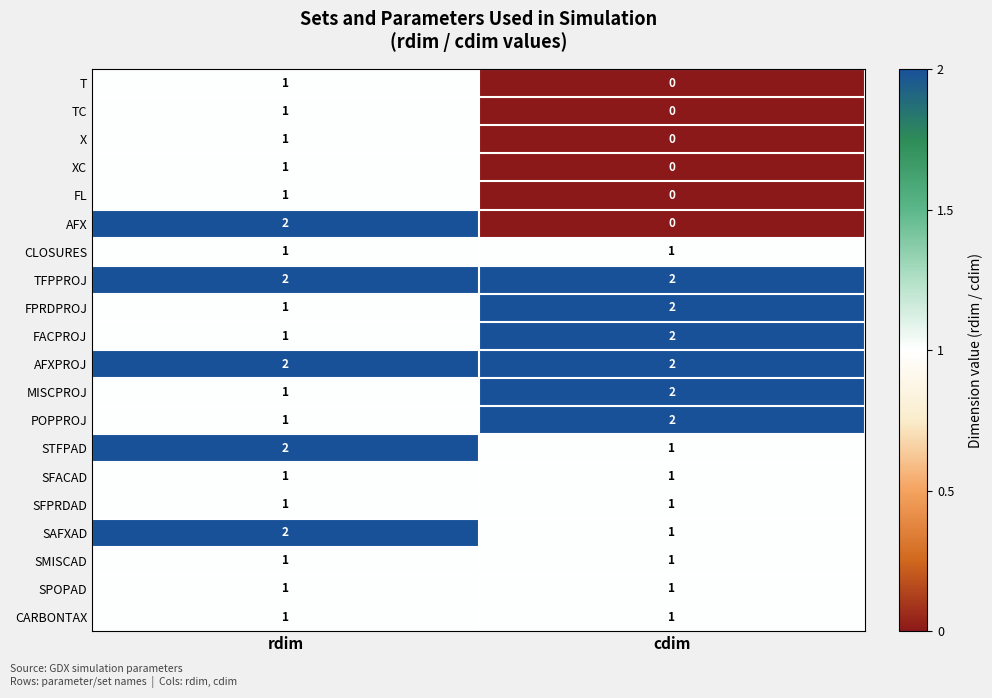

What is the total value across all series at rdim?

25